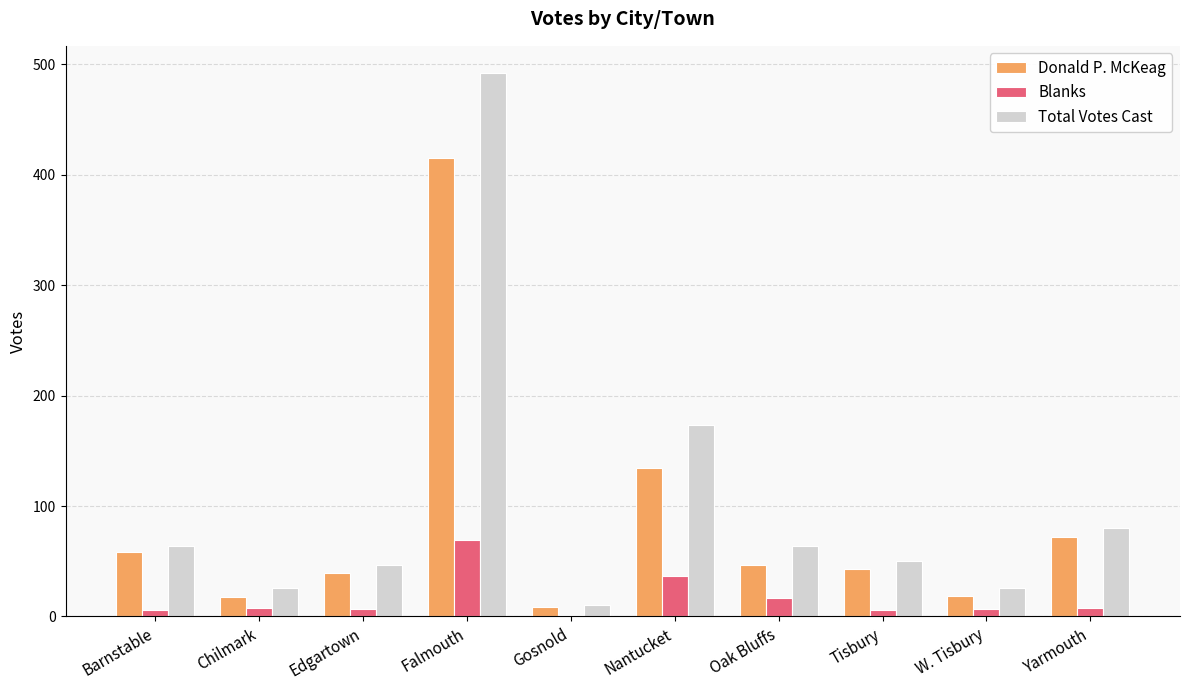

True or false: Donald P. McKeag has a value of 47 at Oak Bluffs.

True